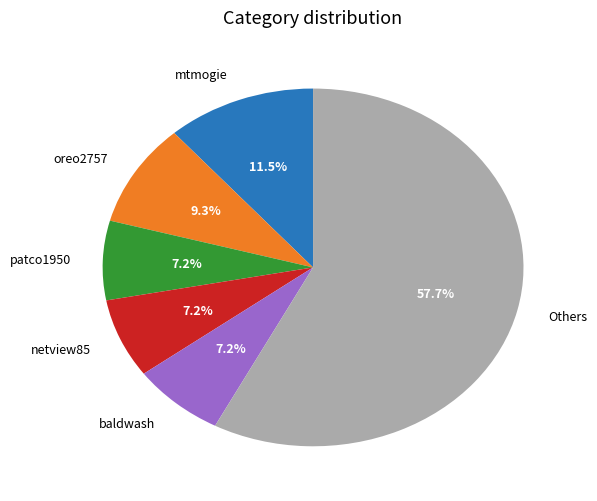

What portion of the pie excludes mtmogie?

88.5%